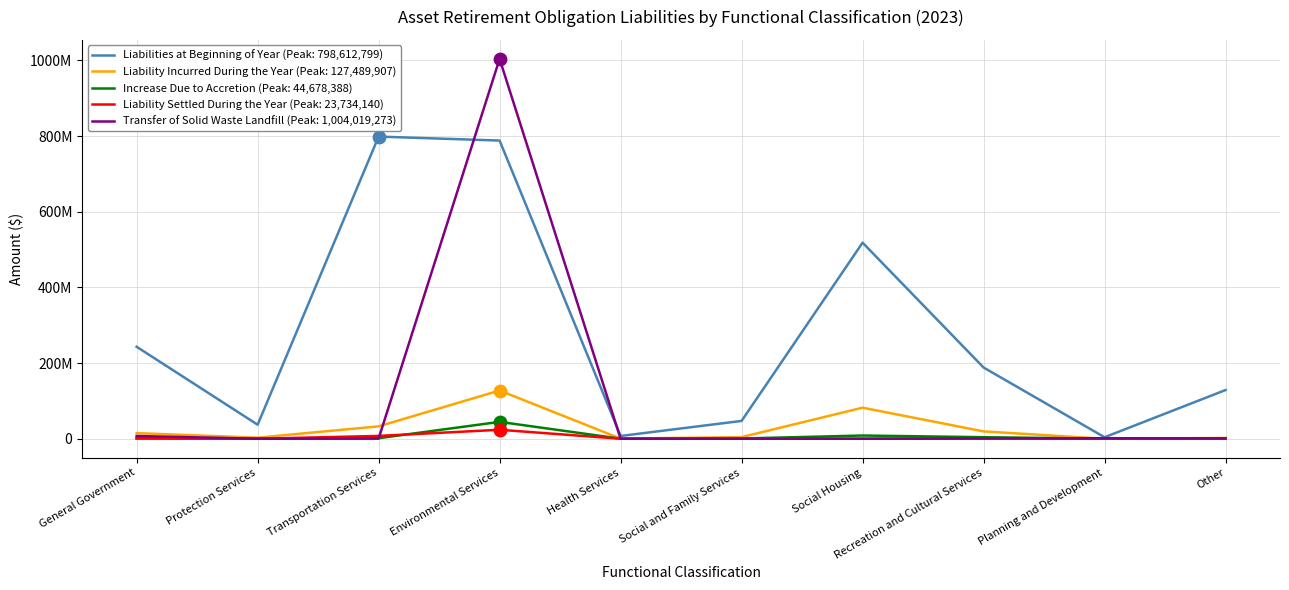

Is this an area chart (filled region under the line)?

No